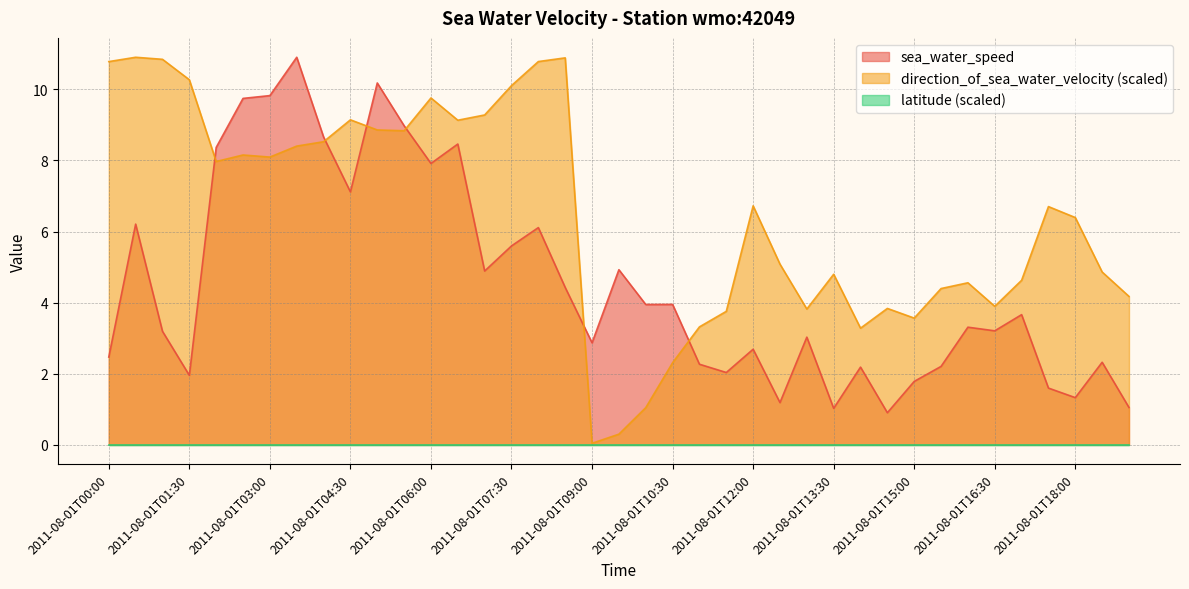

At how many categories does at least one series exceed 2?

39